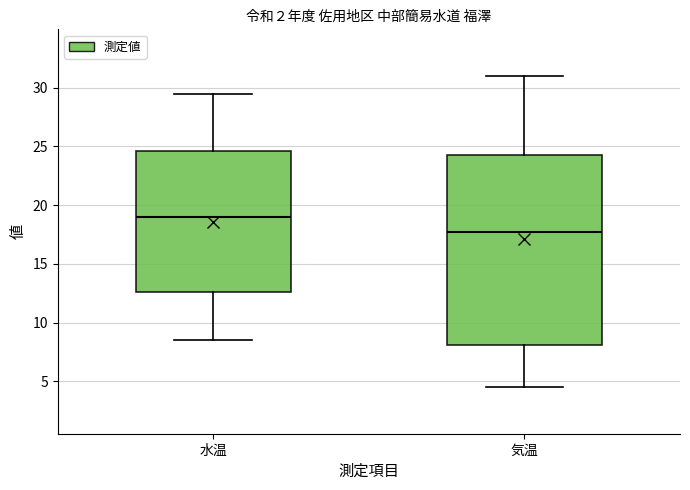

Where does the lower whisker of the box for 気温 end on the y-axis? The values are not printed on the chart, so give them approximately, as read against the axis.

4.5